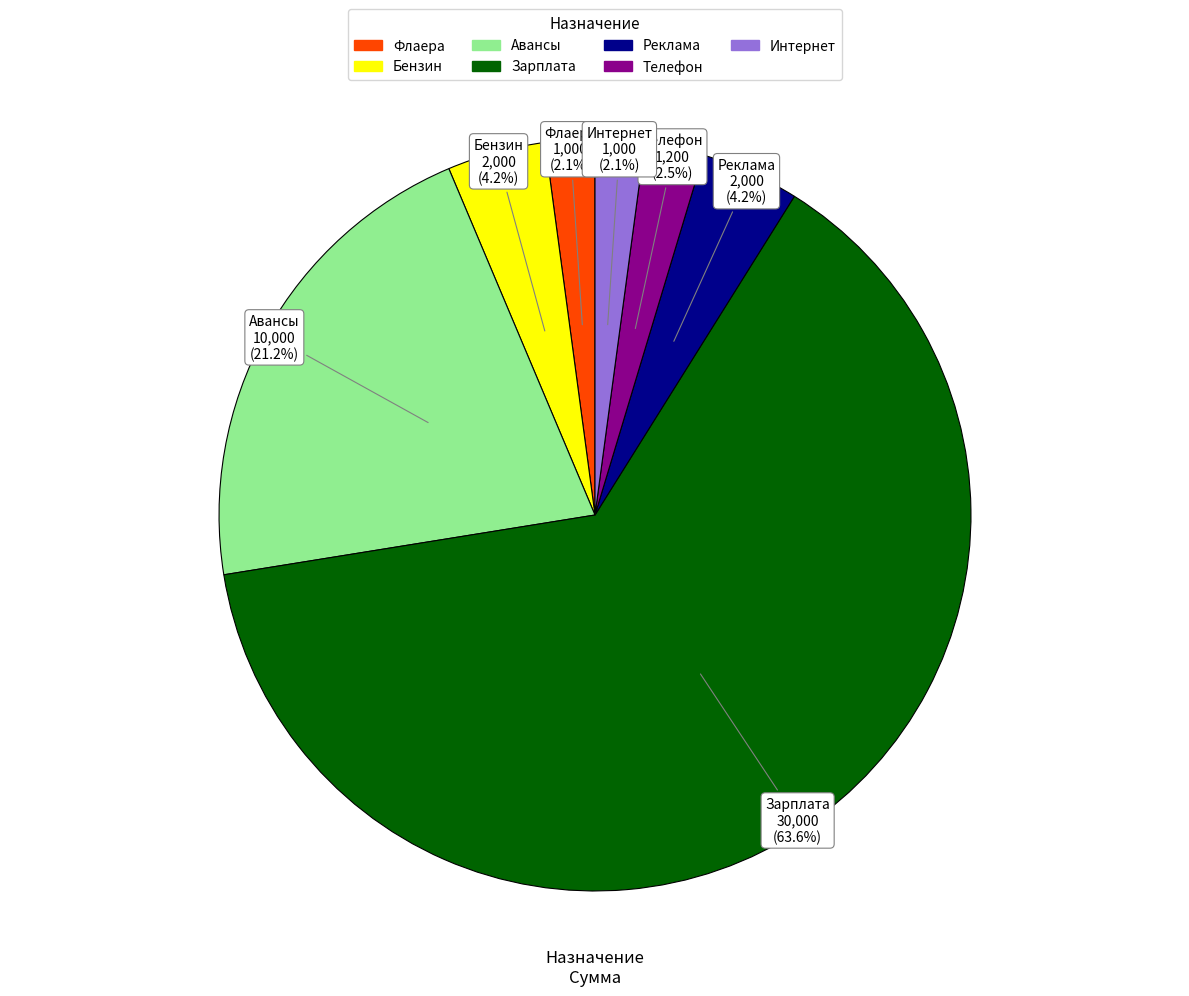

Which category accounts for the majority?

Зарплата